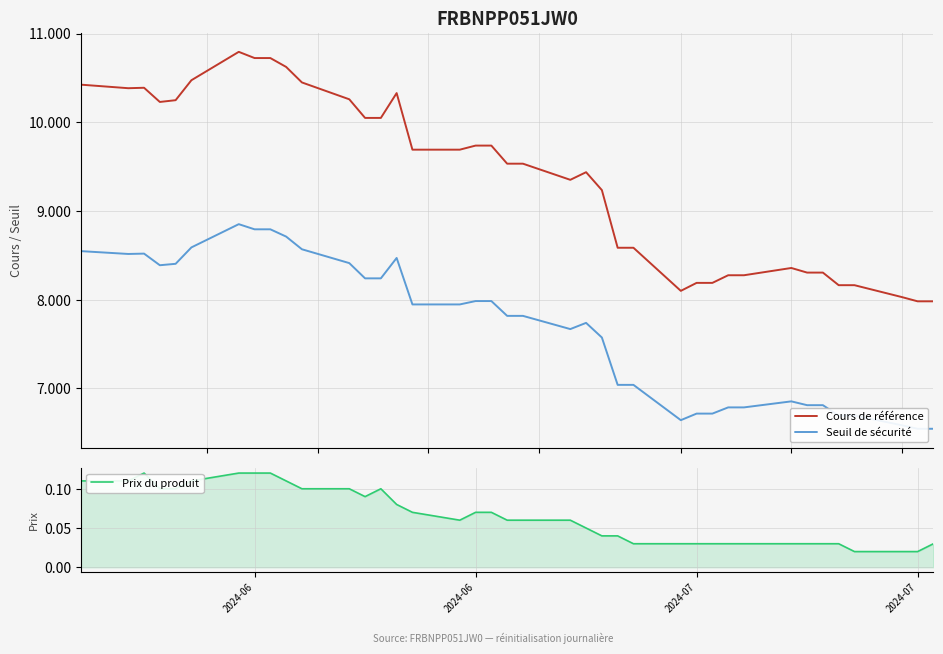

What is the highest value of the Cours de référence series?

10.8